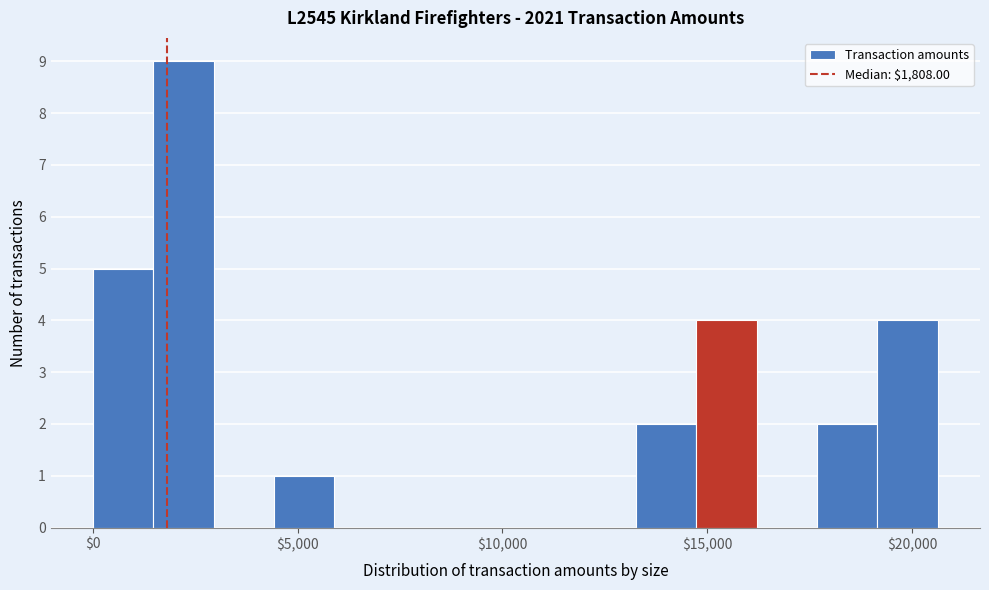

Around what value on the x-axis is the tallest bar? Give the approximate position of its centre, as read against the axis.

2000